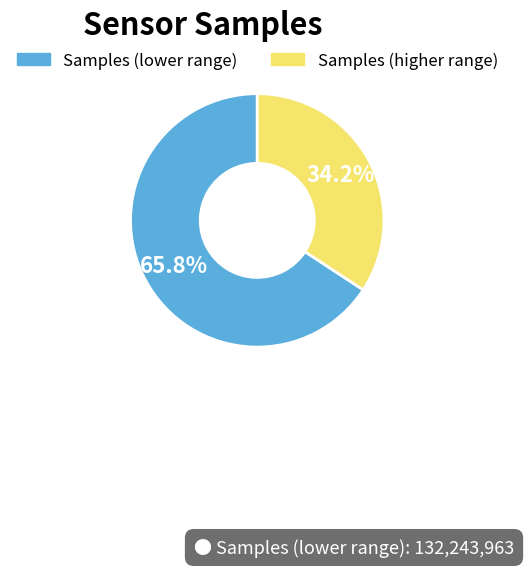

Is there a majority slice in this chart?

Yes